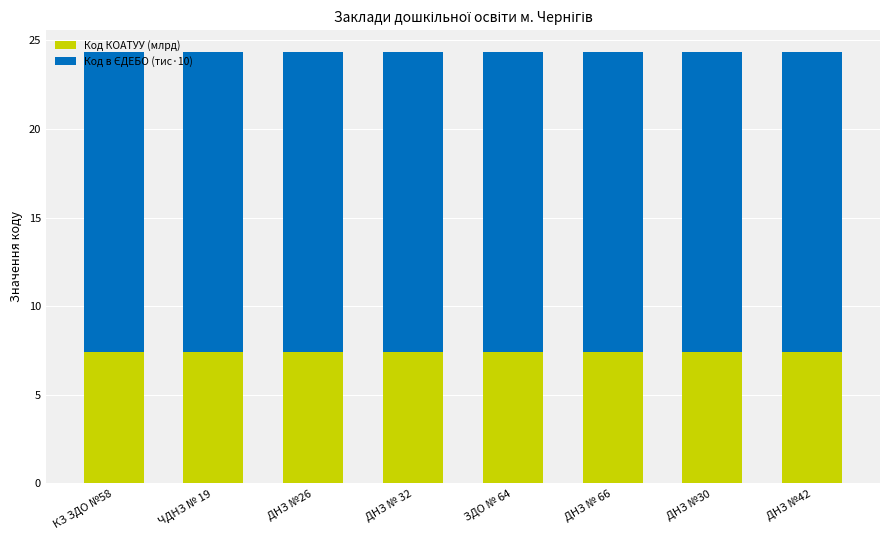

What value does the Код КОАТУУ (млрд) series have at ДНЗ № 66?

7.4